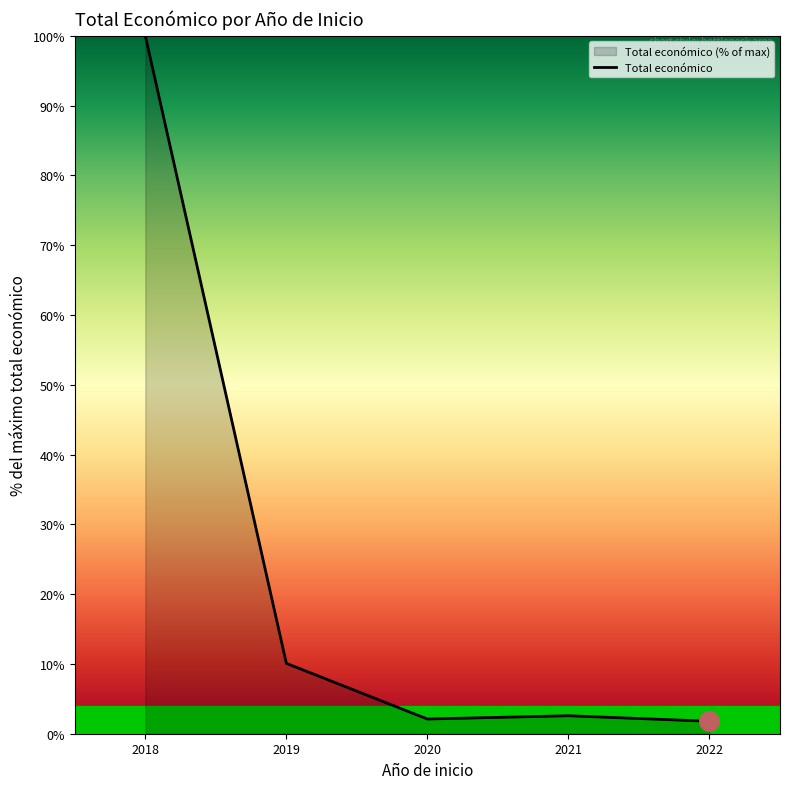

How many lines are shown in the chart?

1